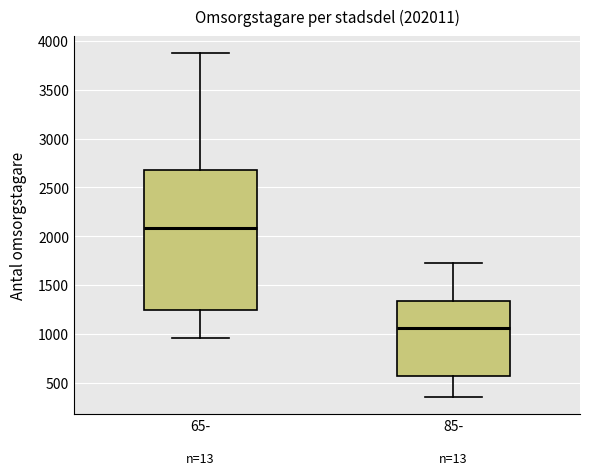

Where does the median line of the box for 85- sit on the y-axis? The values are not printed on the chart, so give them approximately, as read against the axis.

1050